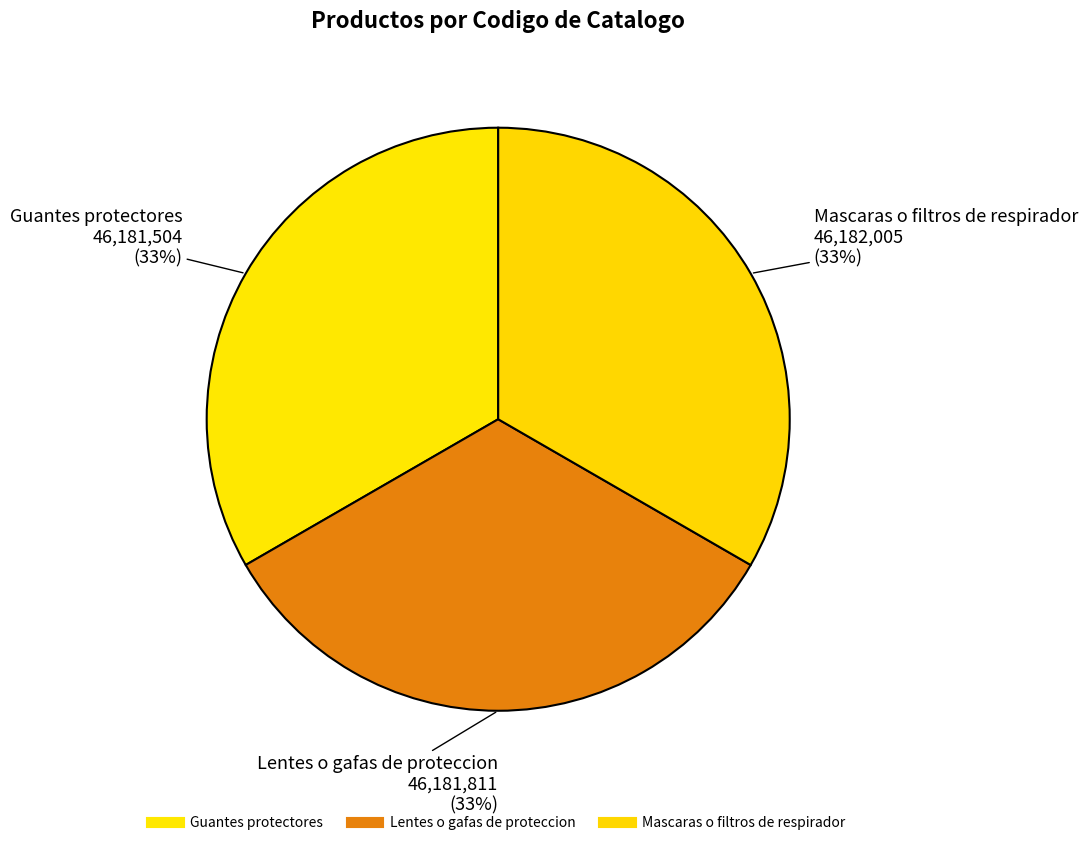

How many segments does this pie chart have?

3